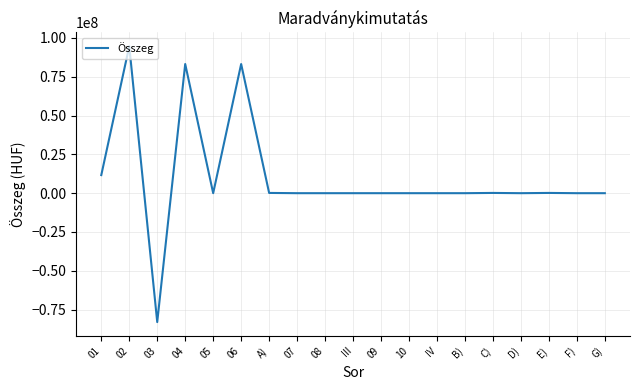

What is the change in value from 04 to 10?

-83184536